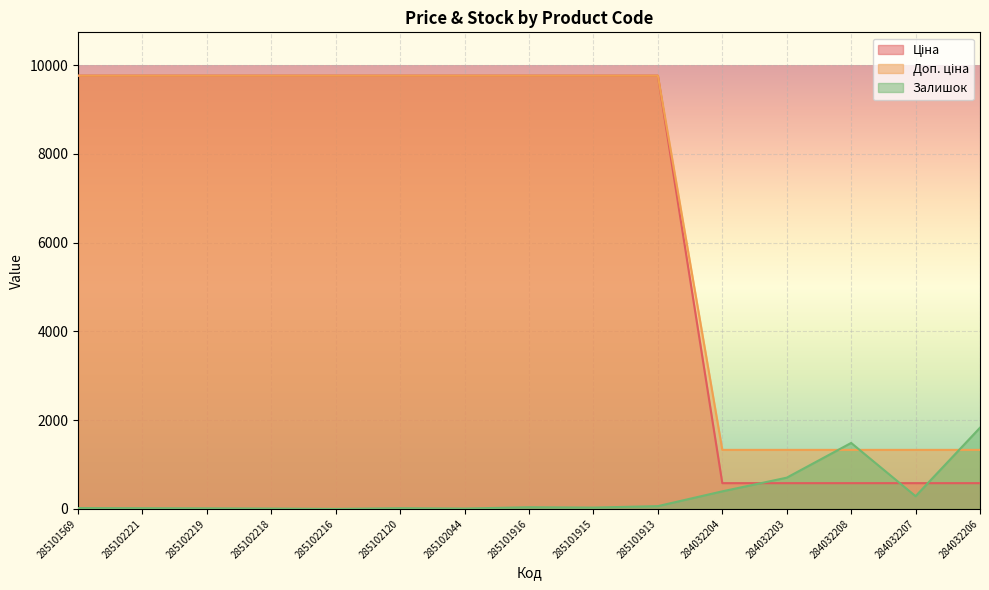

At which label does Ціна reach its minimum?

284032204